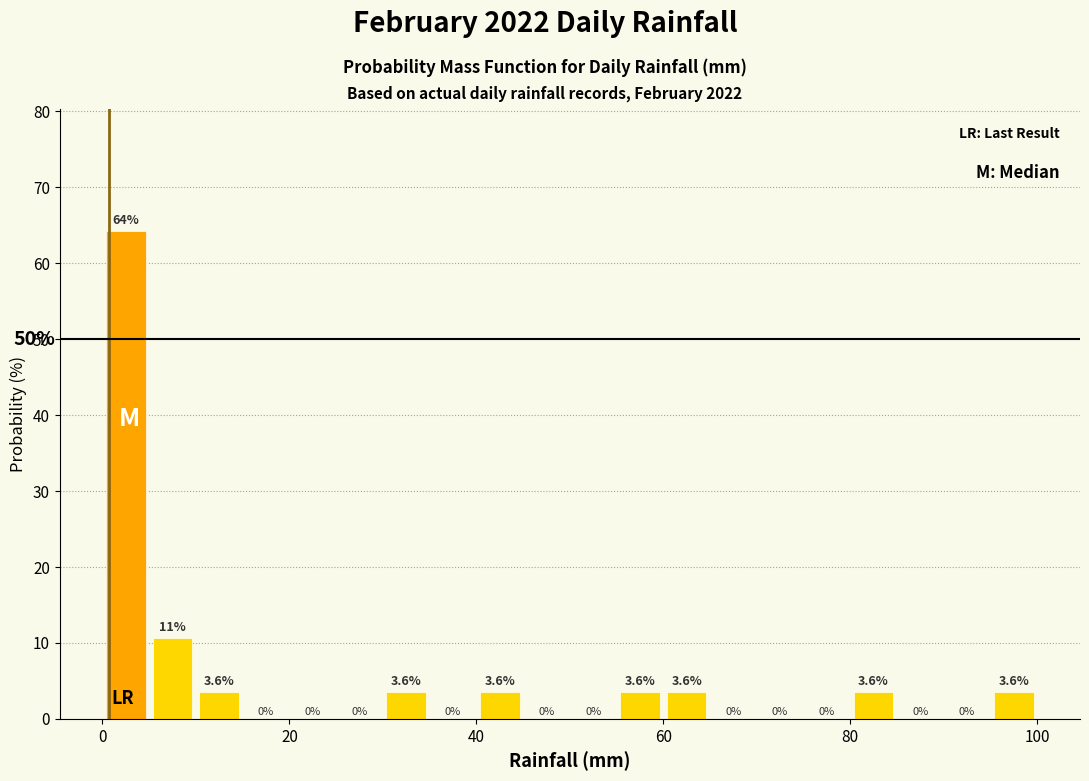

Around what value on the x-axis is the tallest bar? Give the approximate position of its centre, as read against the axis.

2